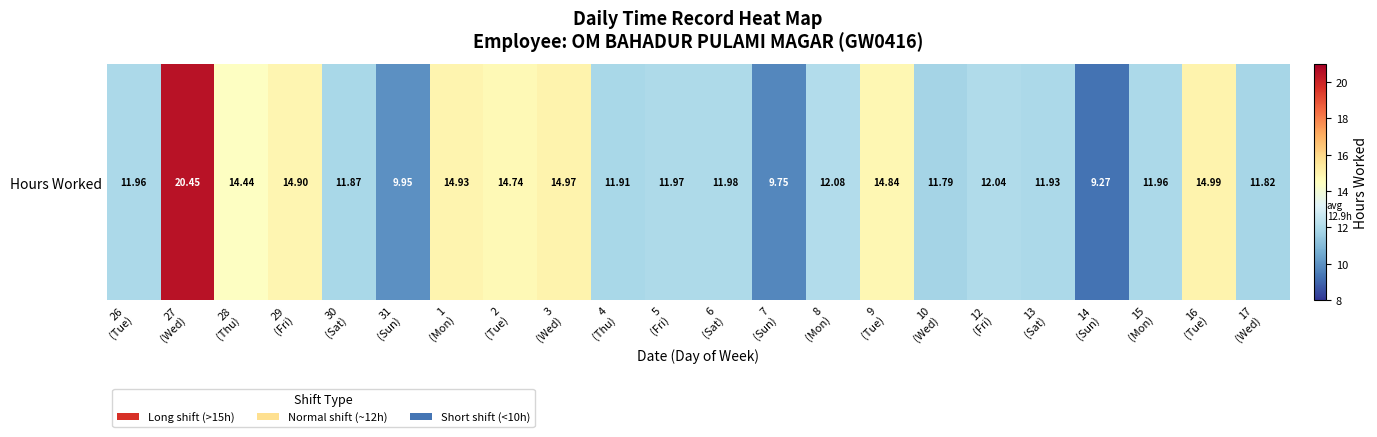

The chart shows a value of 20.4 at 27
(Wed). True or false?

True